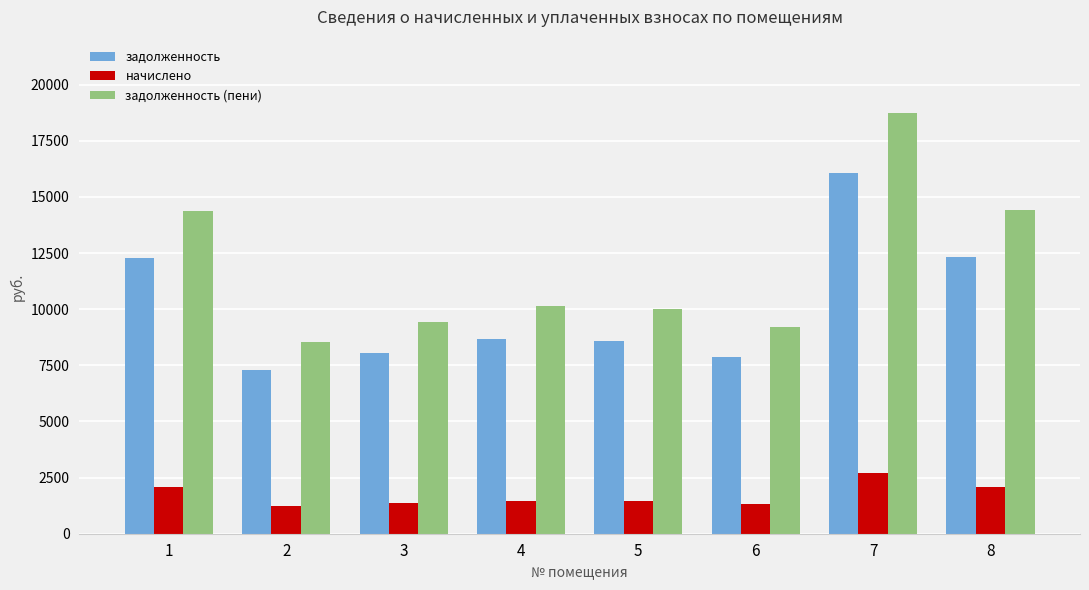

What is the difference between the highest and lowest values at 2?

7296.0